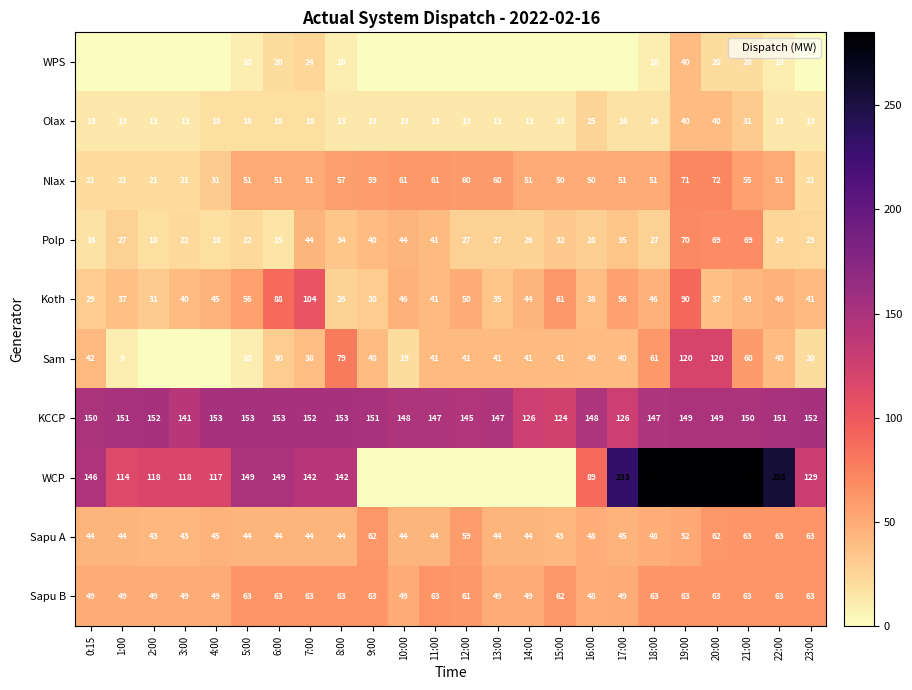

Is it true that Polp equals 20 at 8:00?

False